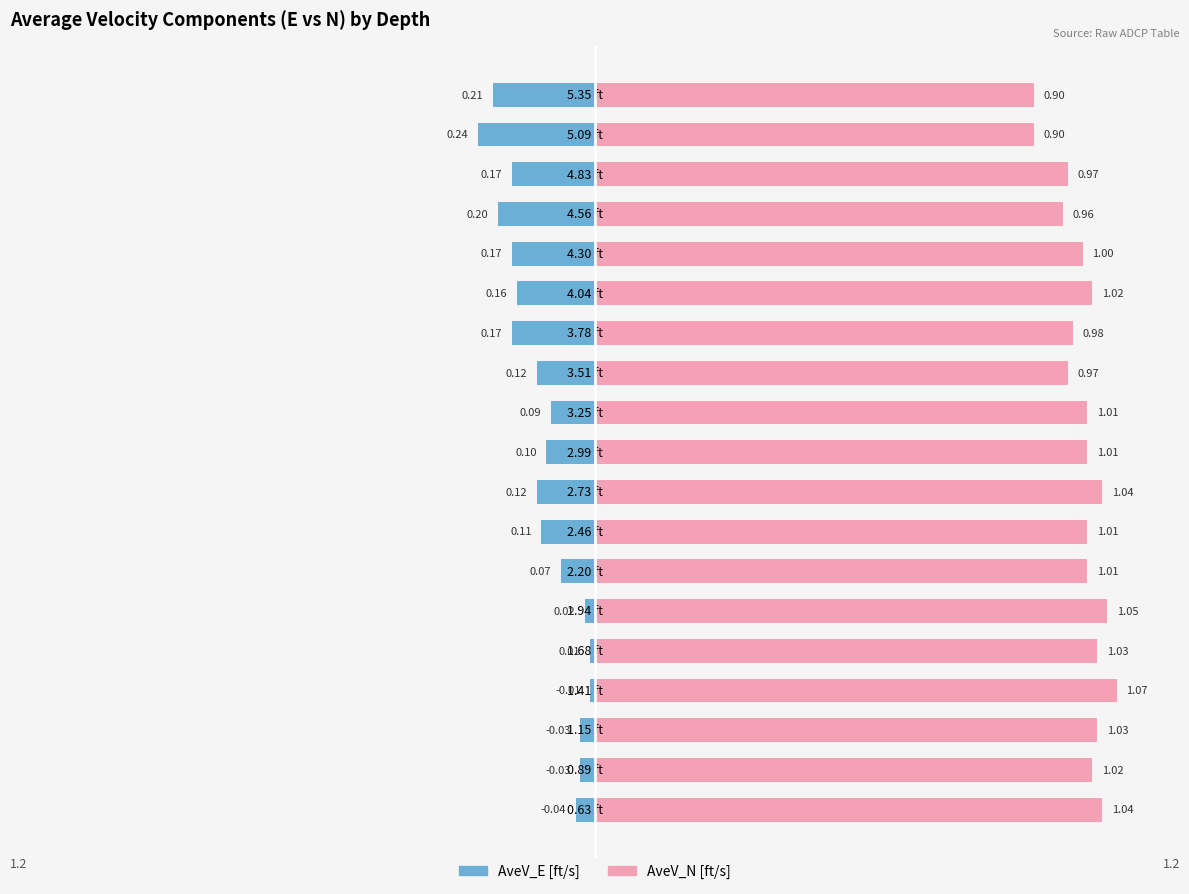

At 3.51 ft, list the series in order from largest to smallest.

AveV_N [ft/s], AveV_E [ft/s]